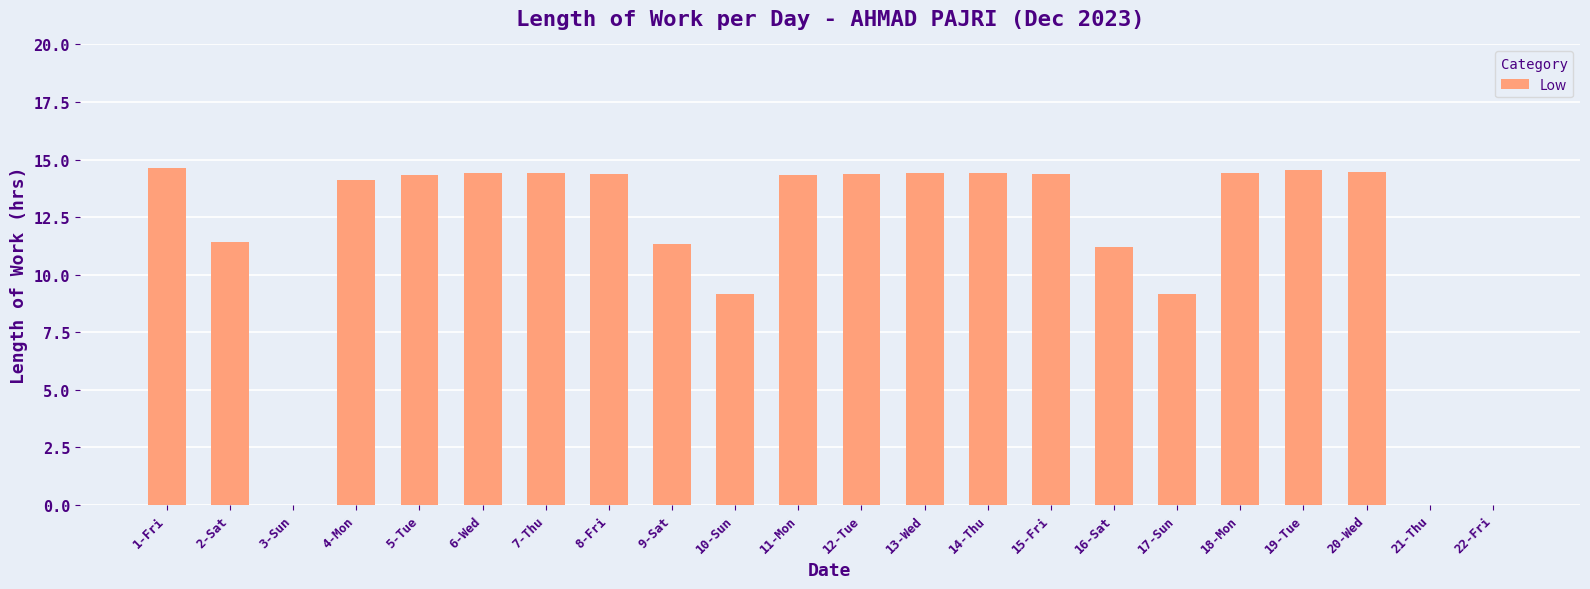

Approximately how many times larger is the value at 9-Sat compared to 8-Fri?

0.8